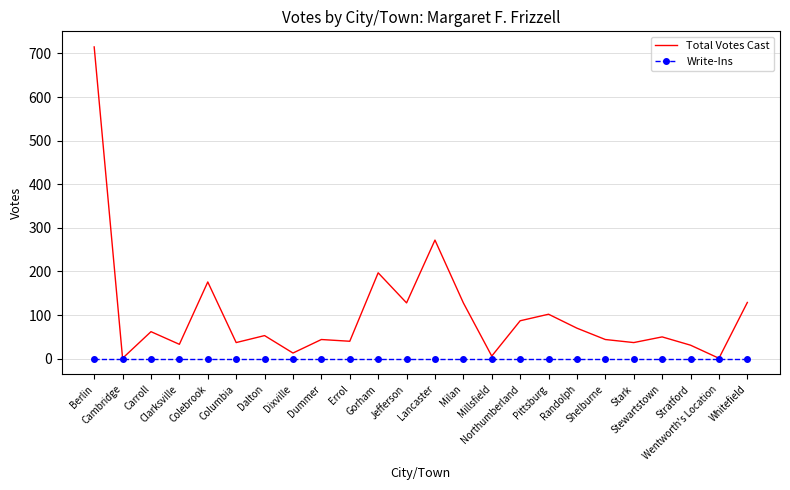

What is the greatest value displayed?

715